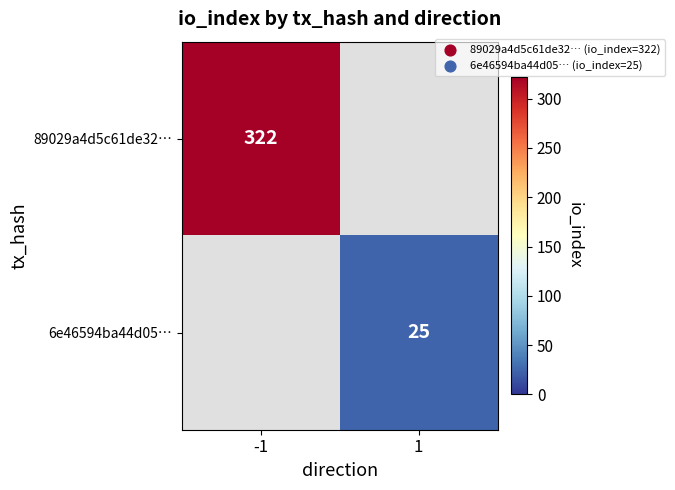

The value of 6e46594ba44d05… at 1 is 41.6. True or false?

False